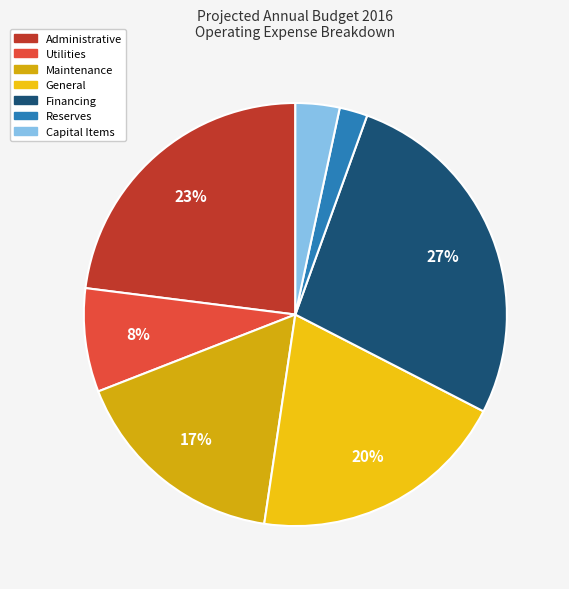

To the nearest percent, what is the average slice percentage?

14%